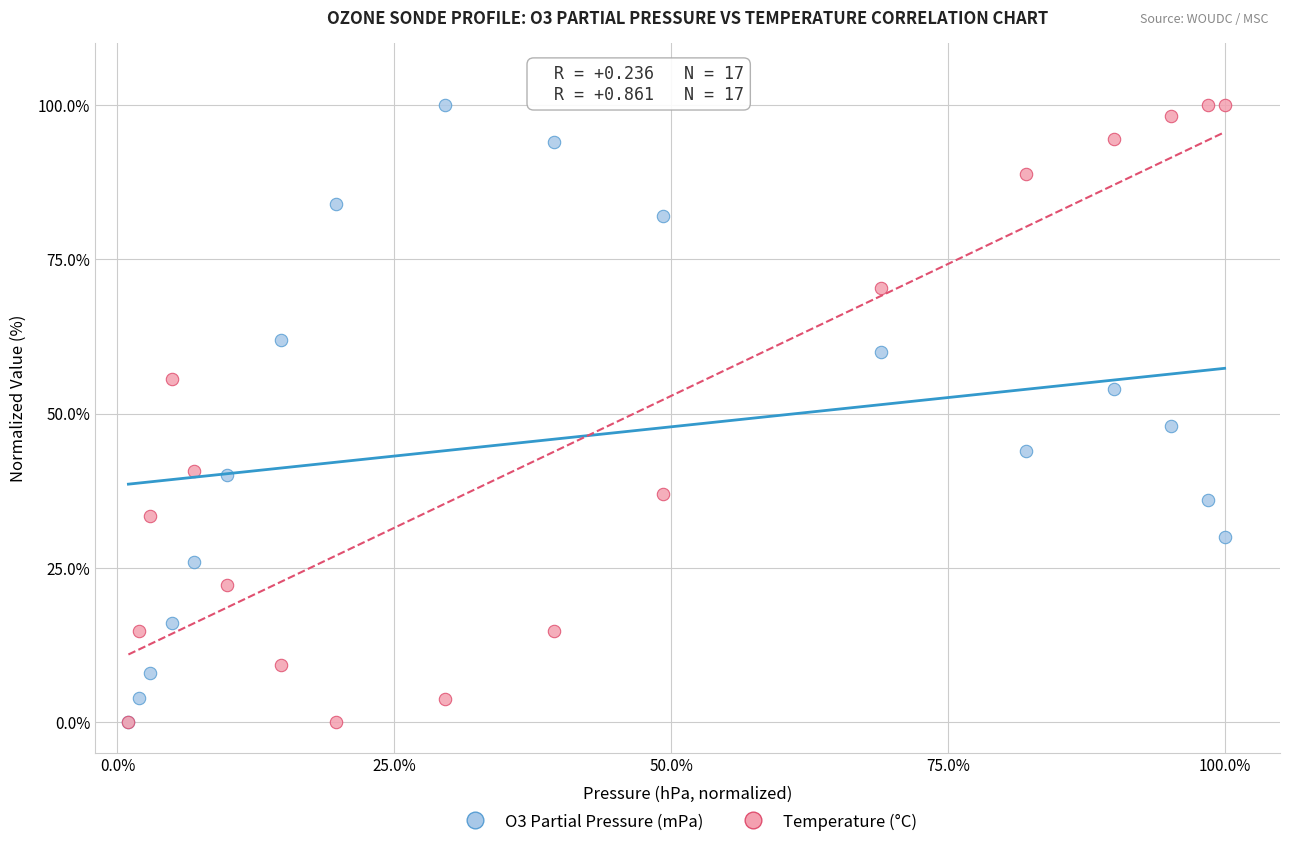

Across all series, what Y value is closest to 50?

48.0